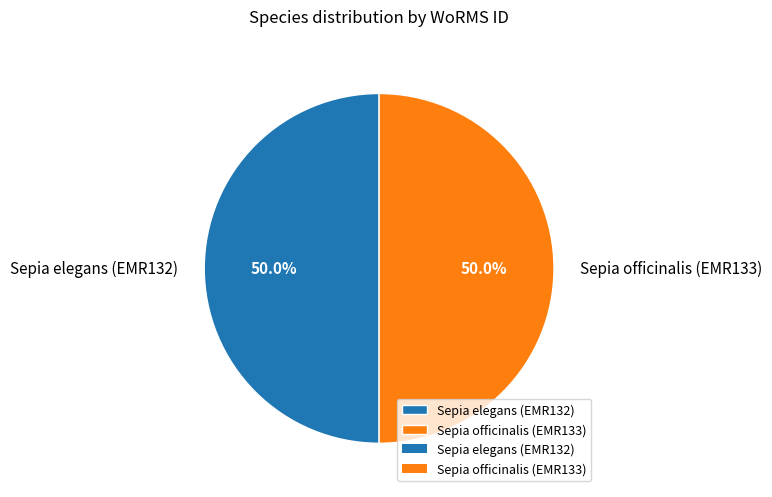

How much of the chart is everything except Sepia elegans (EMR132)?

50.0%